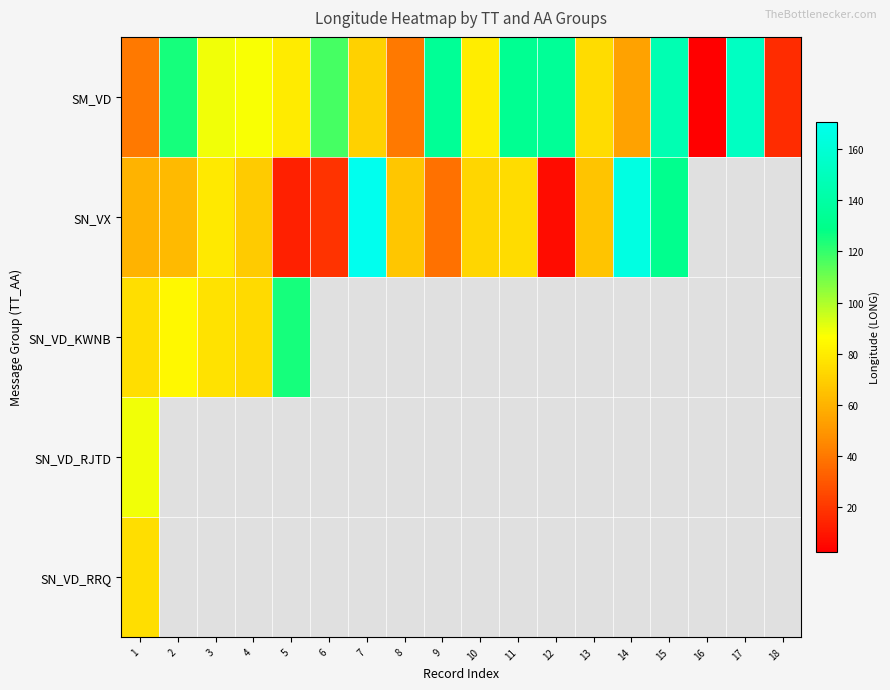

What is the average value of the SM_VD series?

87.6